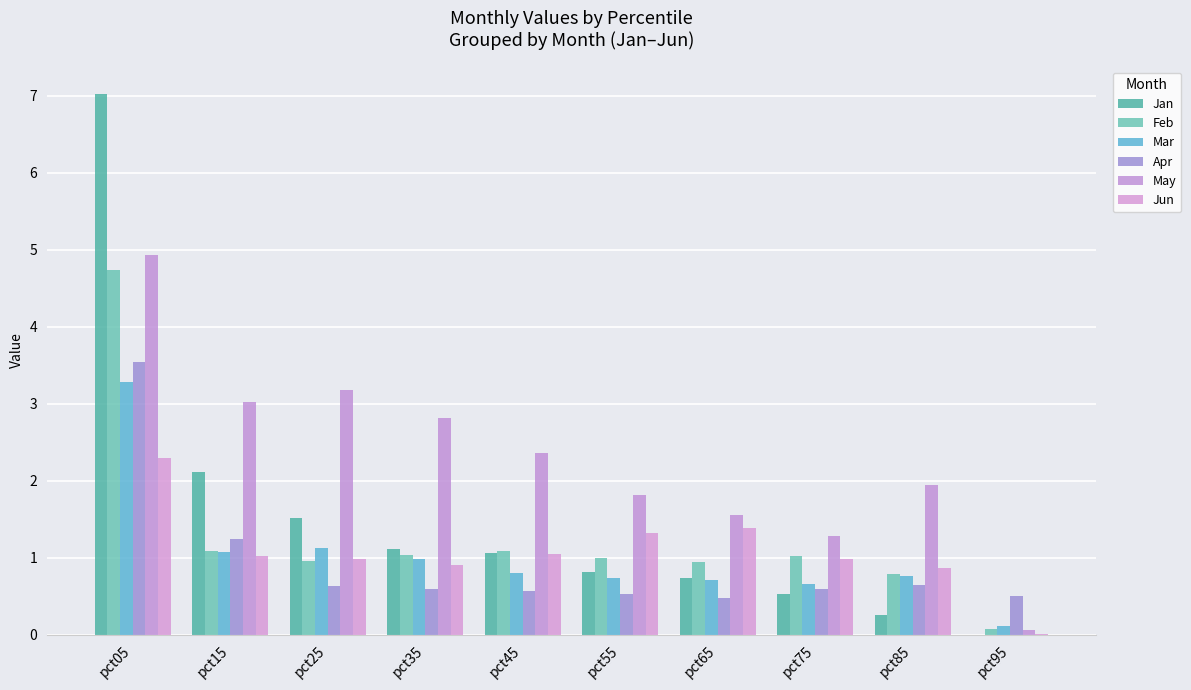

How many distinct data groups are displayed?

6